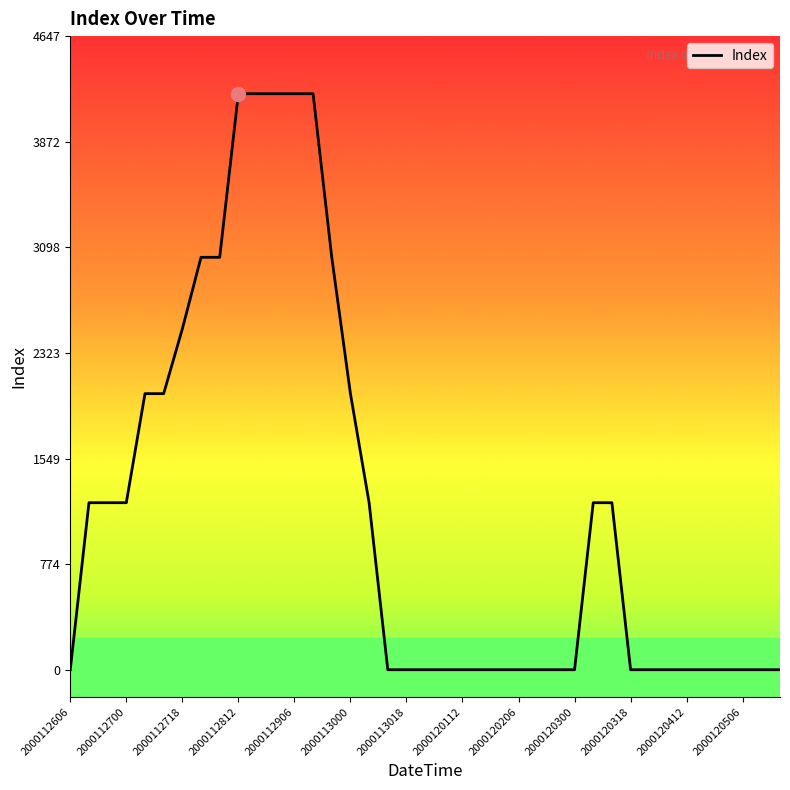

What is the sum of all values?

46125